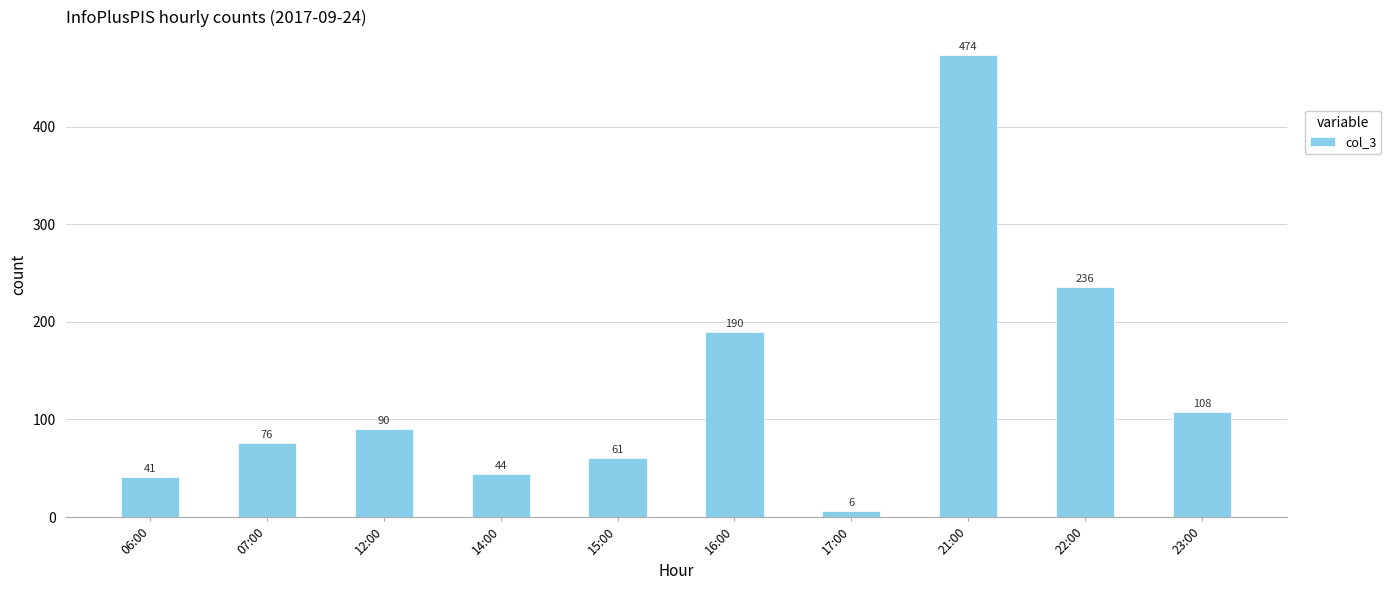

What is the maximum value shown in the chart?

474